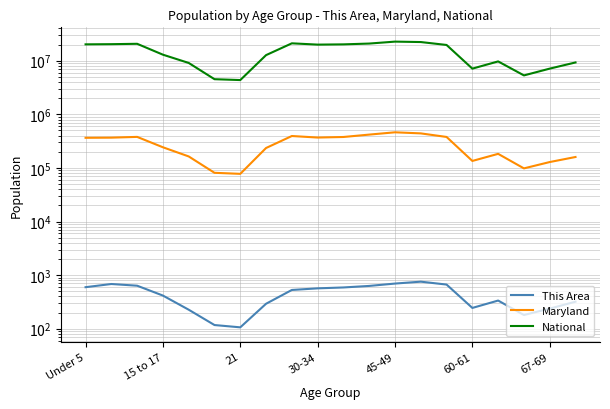

True or false: National has more than 2 interior local peaks.

True